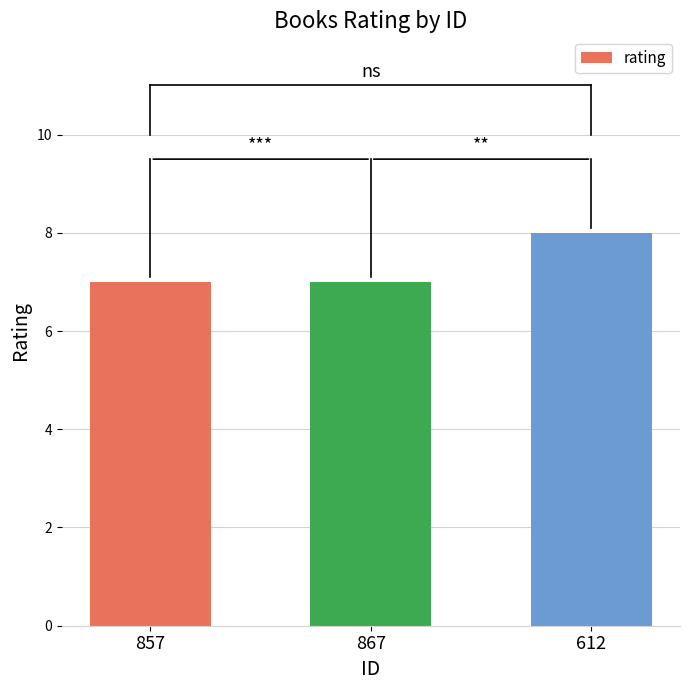

How many values are between 7 and 8?

3